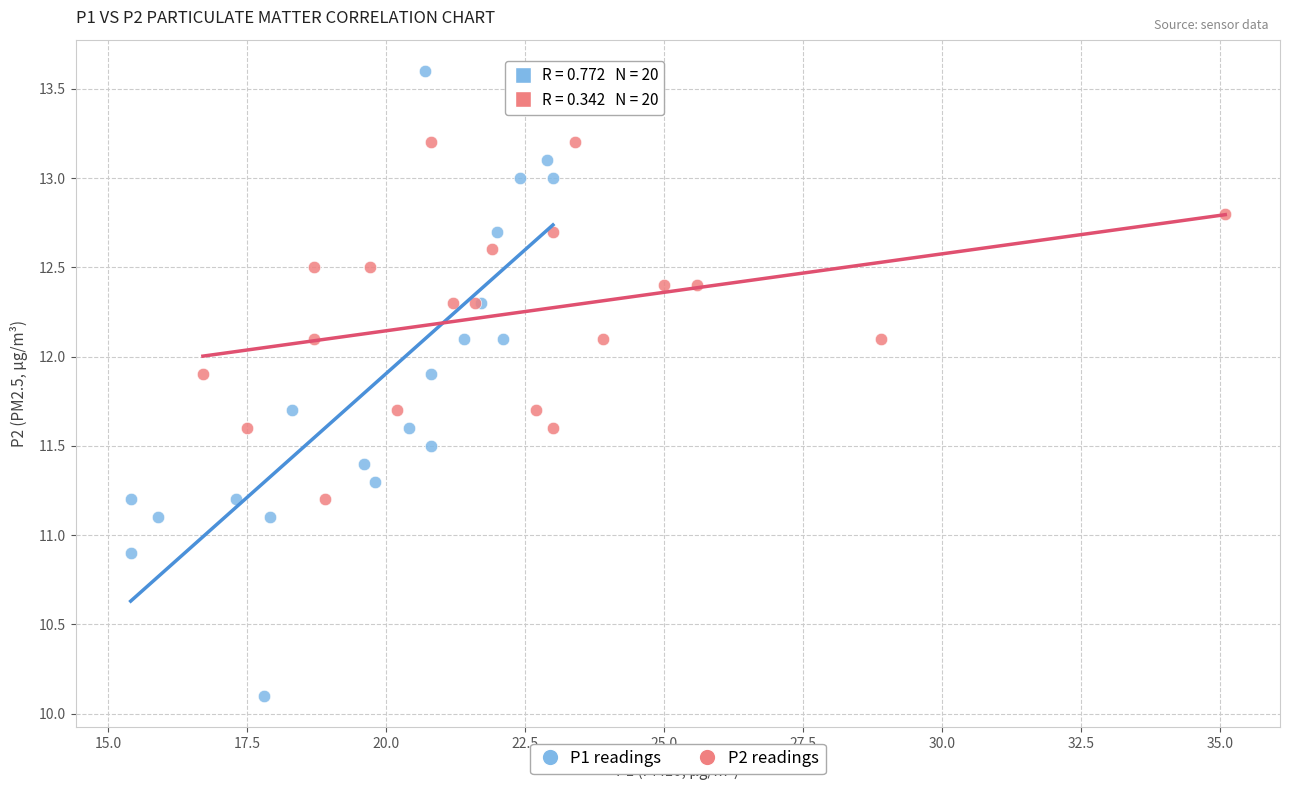

Which series has the widest spread of Y values?

P1 readings